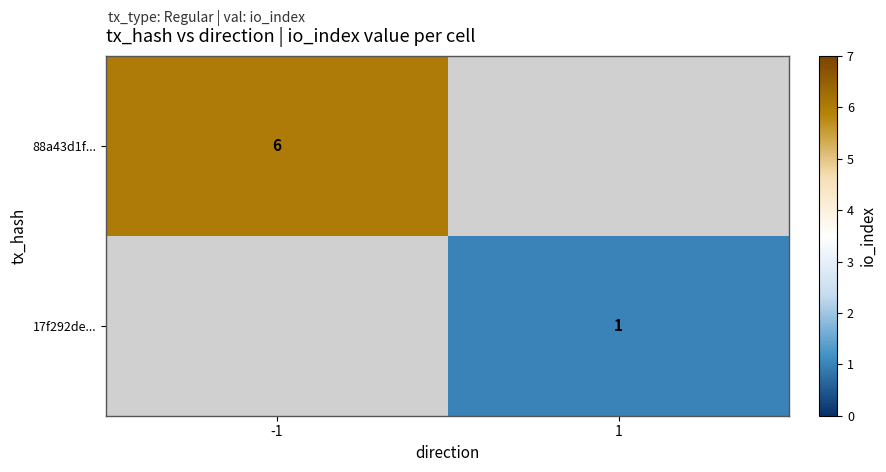

The value of 17f292de... at 1 is 1. True or false?

True